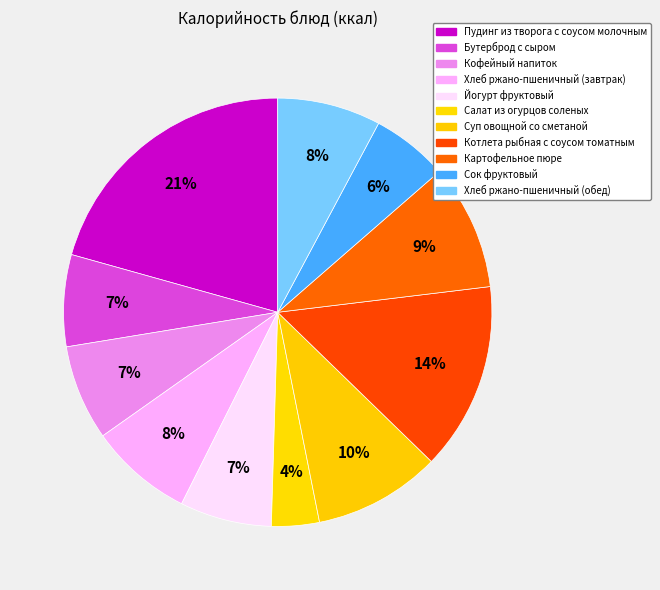

How many slices are in this pie chart?

11